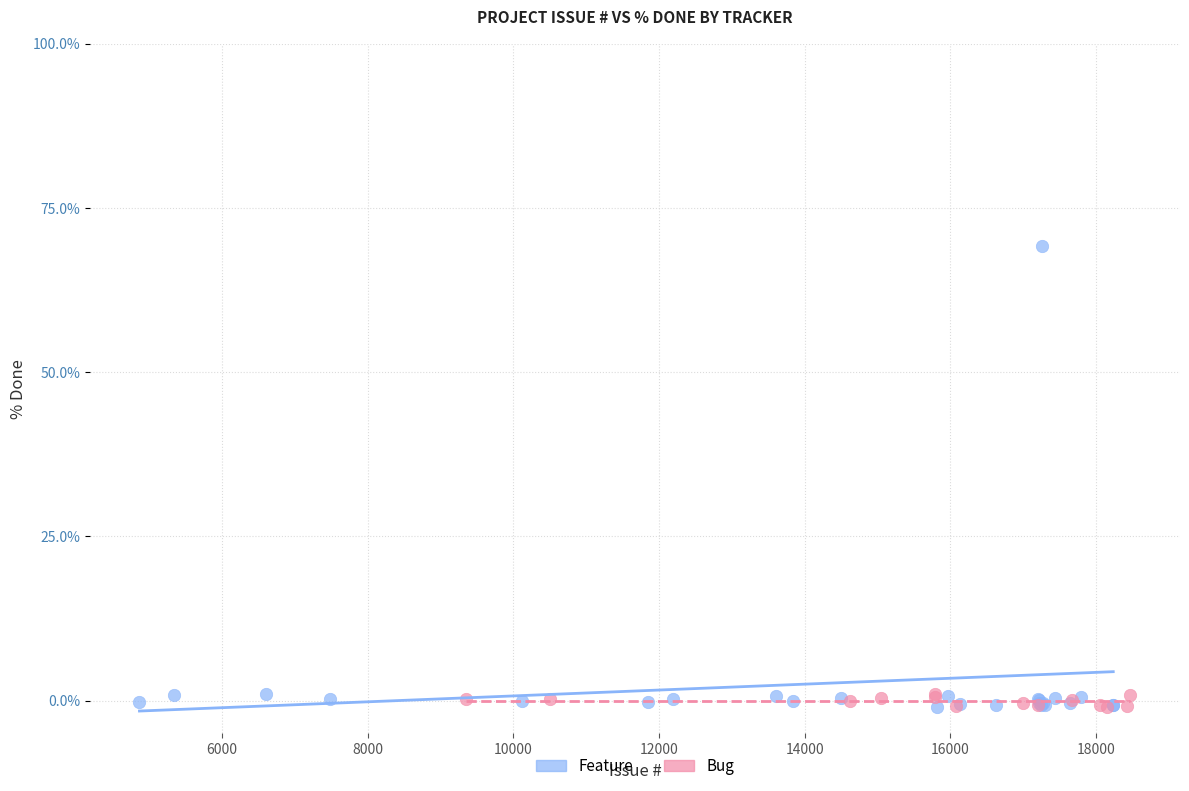

Which series has the widest spread of Y values?

Feature